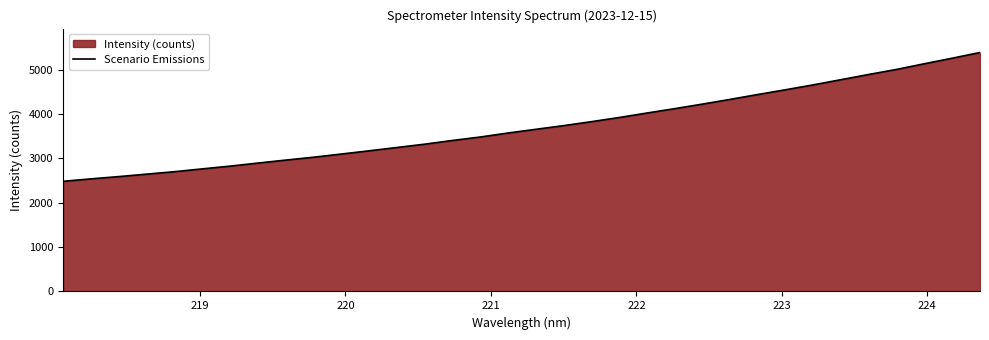

What is the smallest value displayed?

2483.1